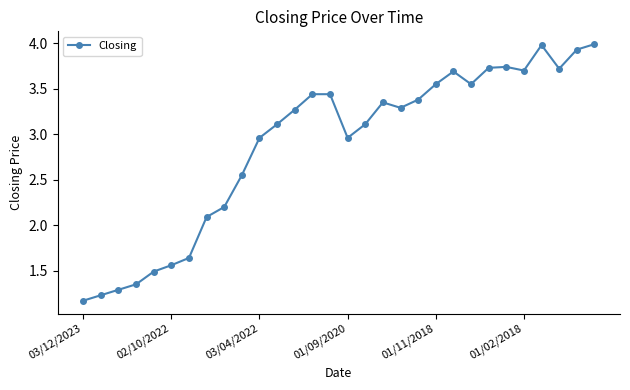

True or false: the data has more than 1 interior local peaks.

True